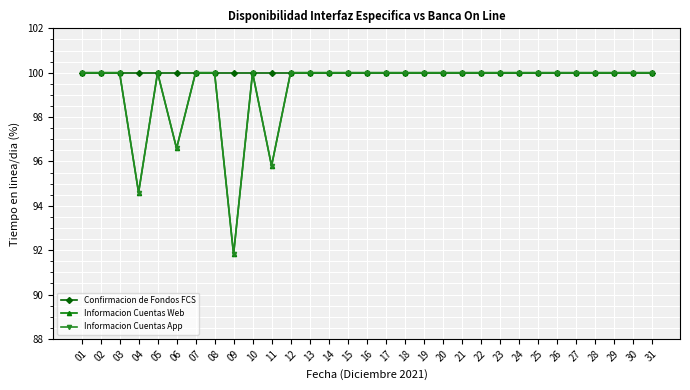

Between 19 and 27, which series saw the biggest shift?

Confirmacion de Fondos FCS